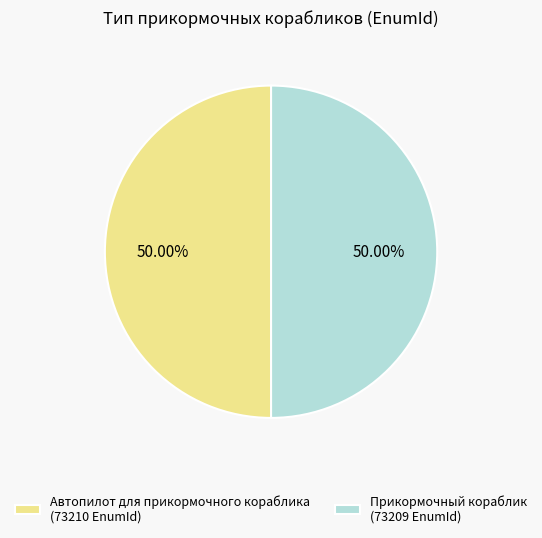

Do Прикормочный кораблик (73209 EnumId) and Автопилот для прикормочного кораблика (73210 EnumId) together represent more than half of the pie?

Yes